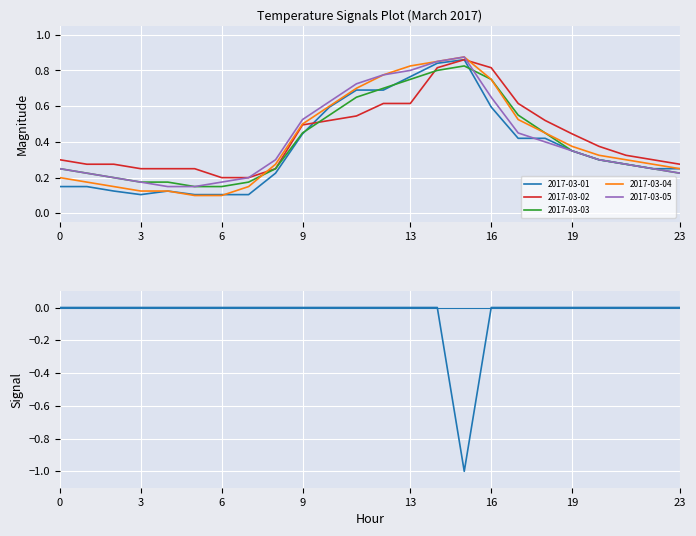

What is the minimum value shown in the chart?

-1